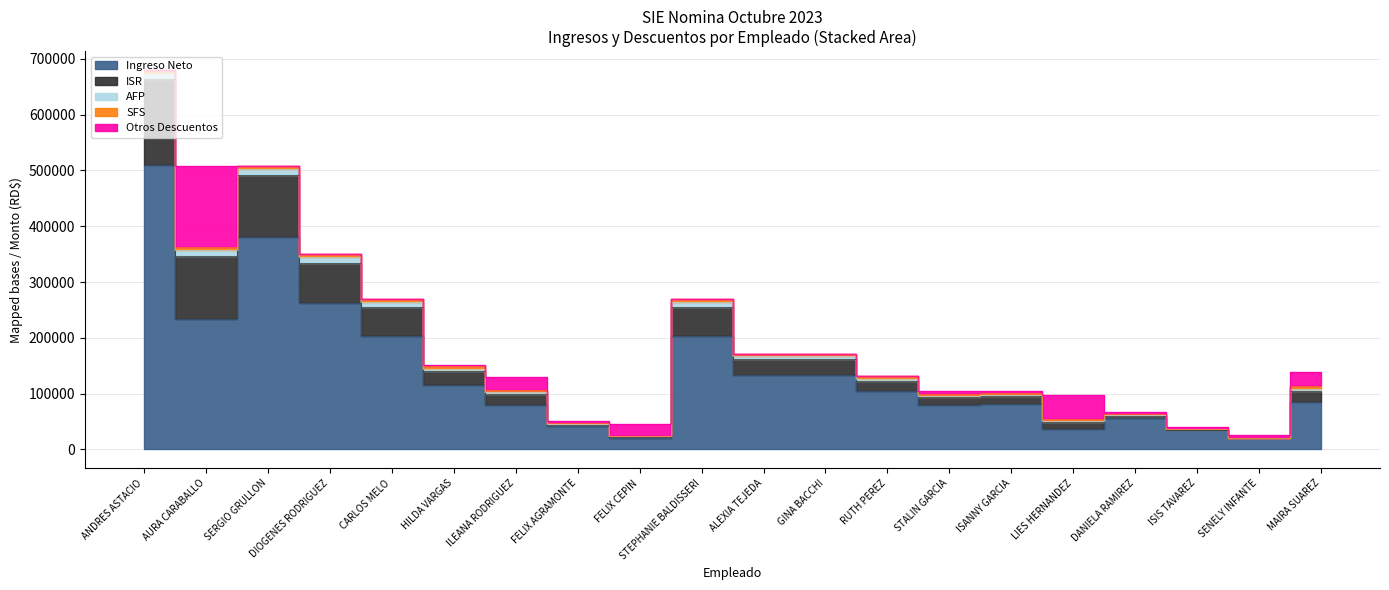

At which category is the sum across all series the highest?

ANDRES ASTACIO